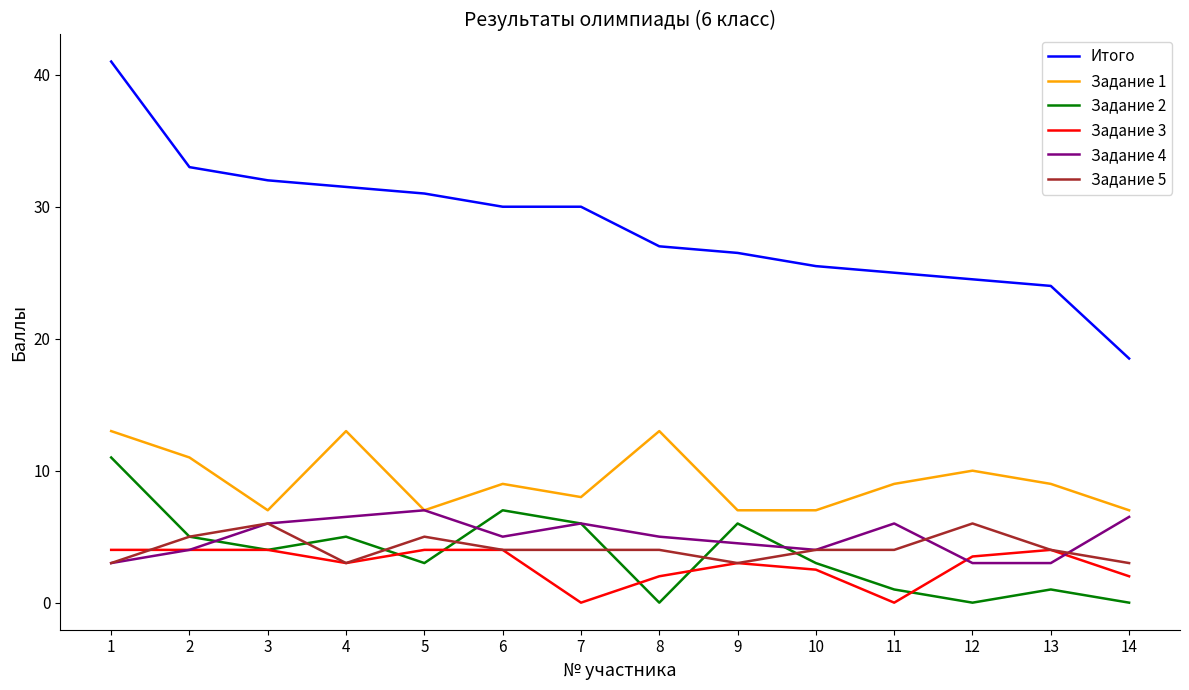

What is the difference between the Задание 1 values at 11 and 12?

1.0